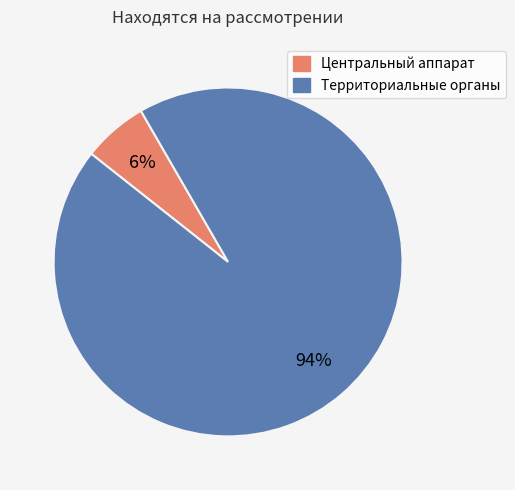

Which has a higher value, Территориальные органы or Центральный аппарат?

Территориальные органы